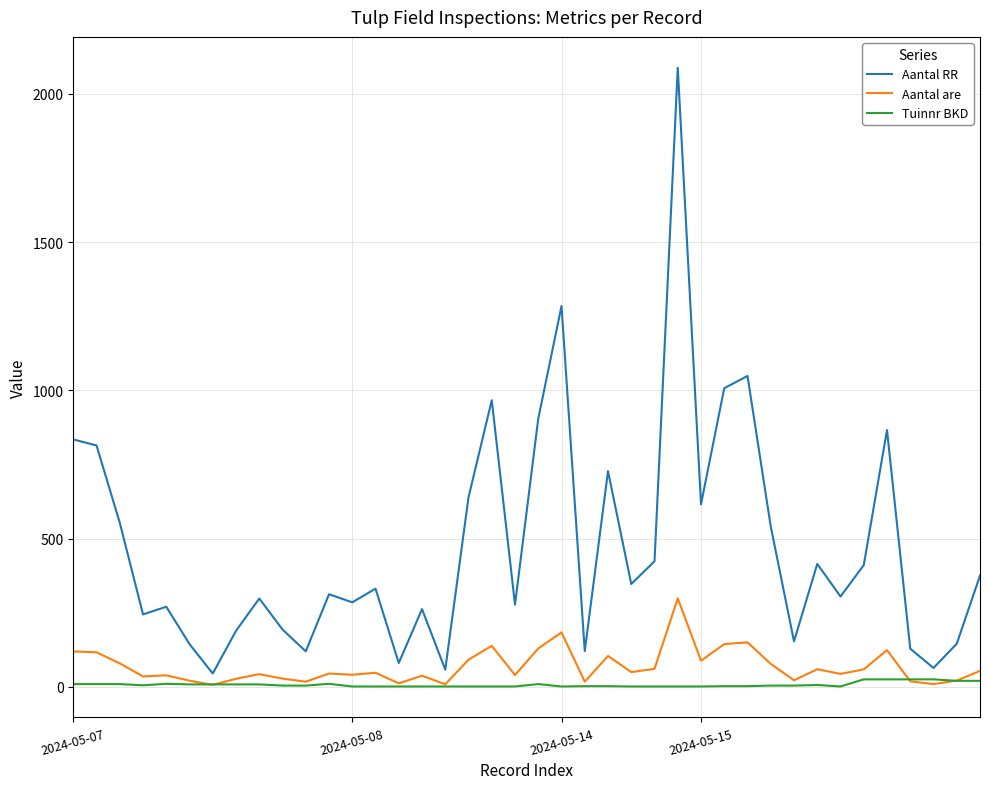

Which series has the widest spread of values?

Aantal RR